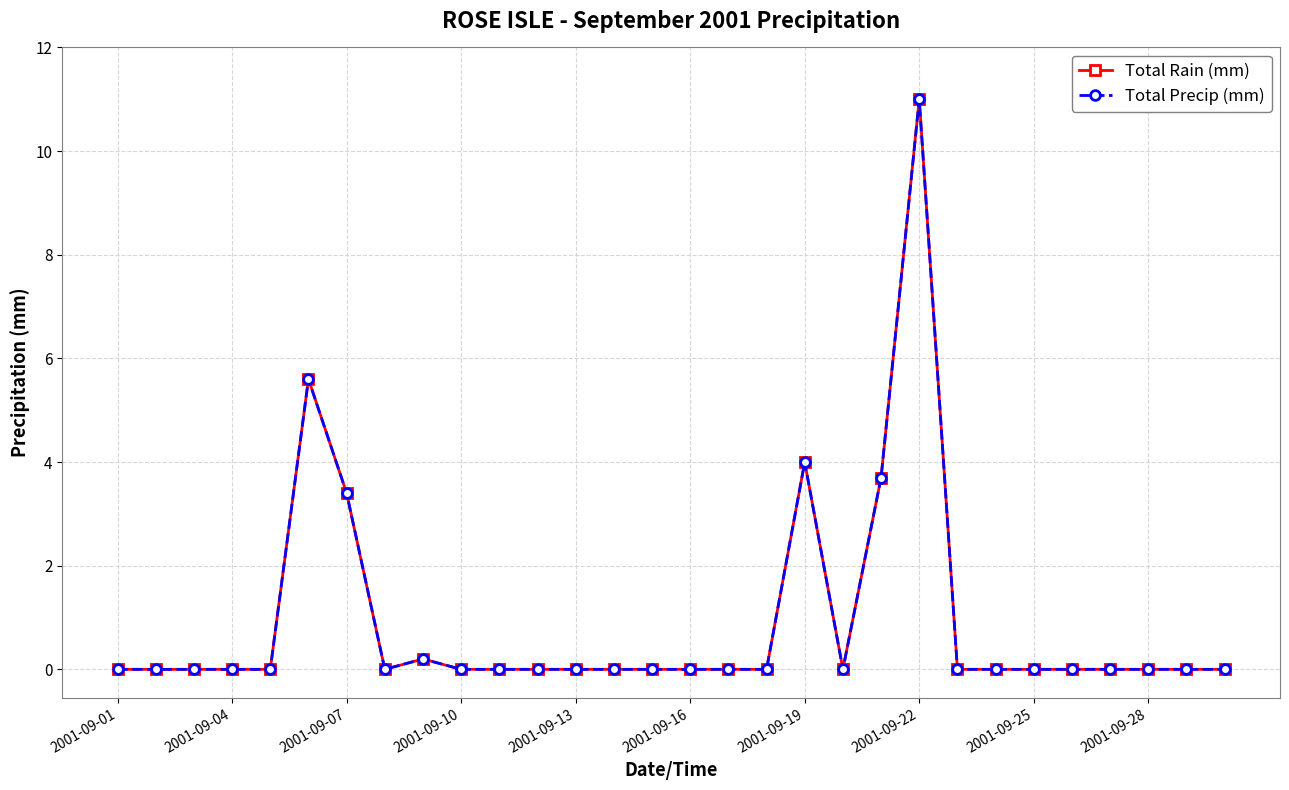

How many lines are shown in the chart?

2